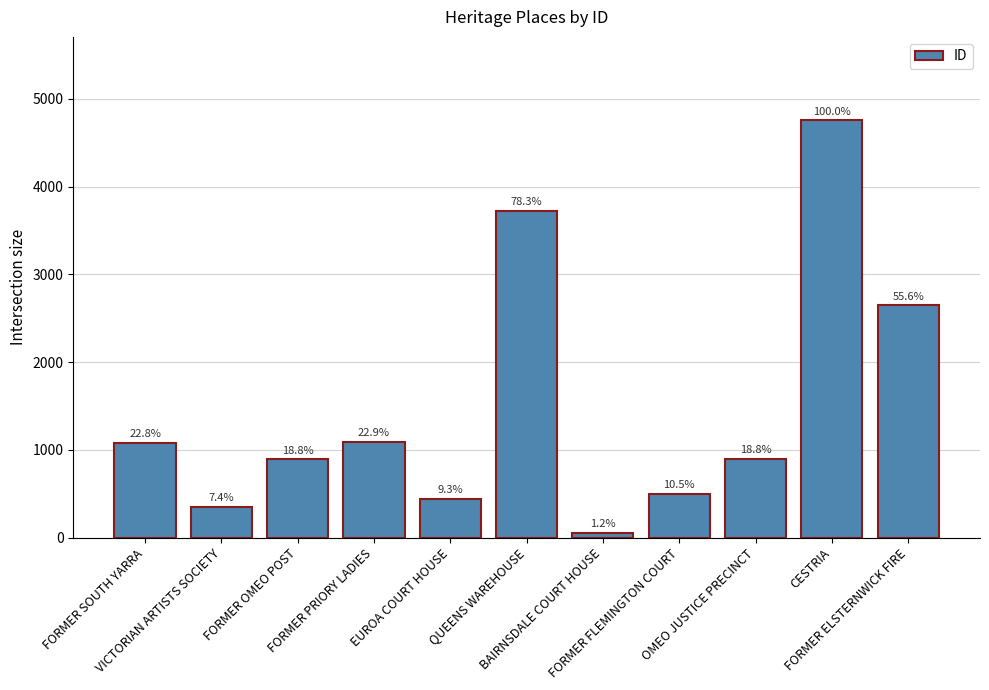

How many bars are there in total?

11